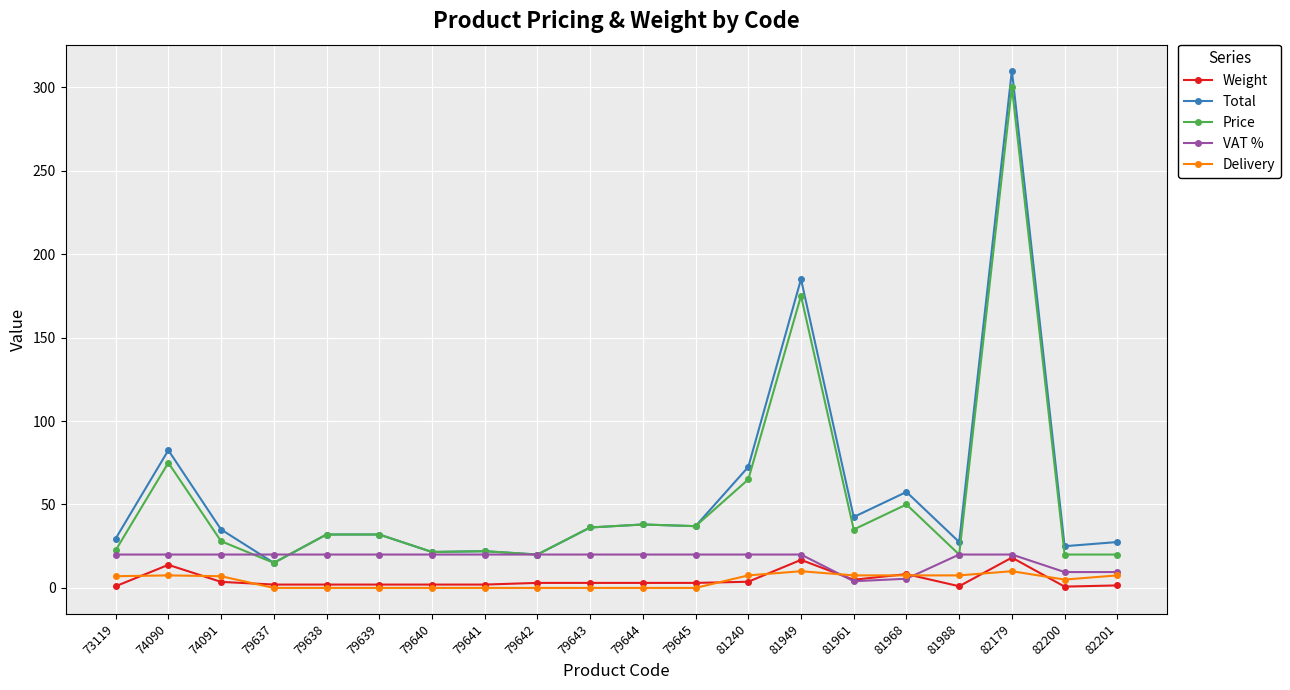

Where is the first local minimum for Total?

79637